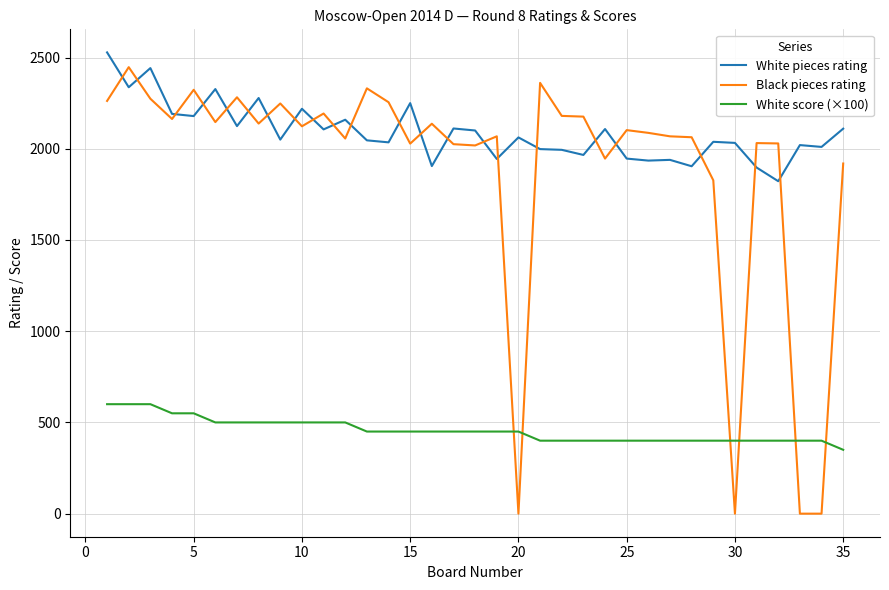

Which series has the largest total across all categories?

White pieces rating